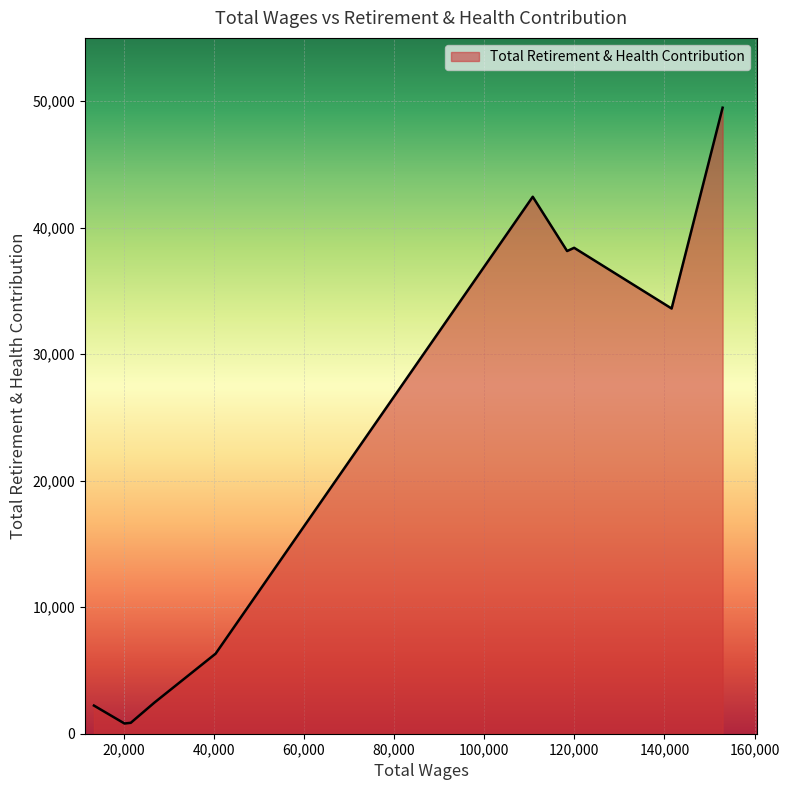

What is the greatest value displayed?

49482